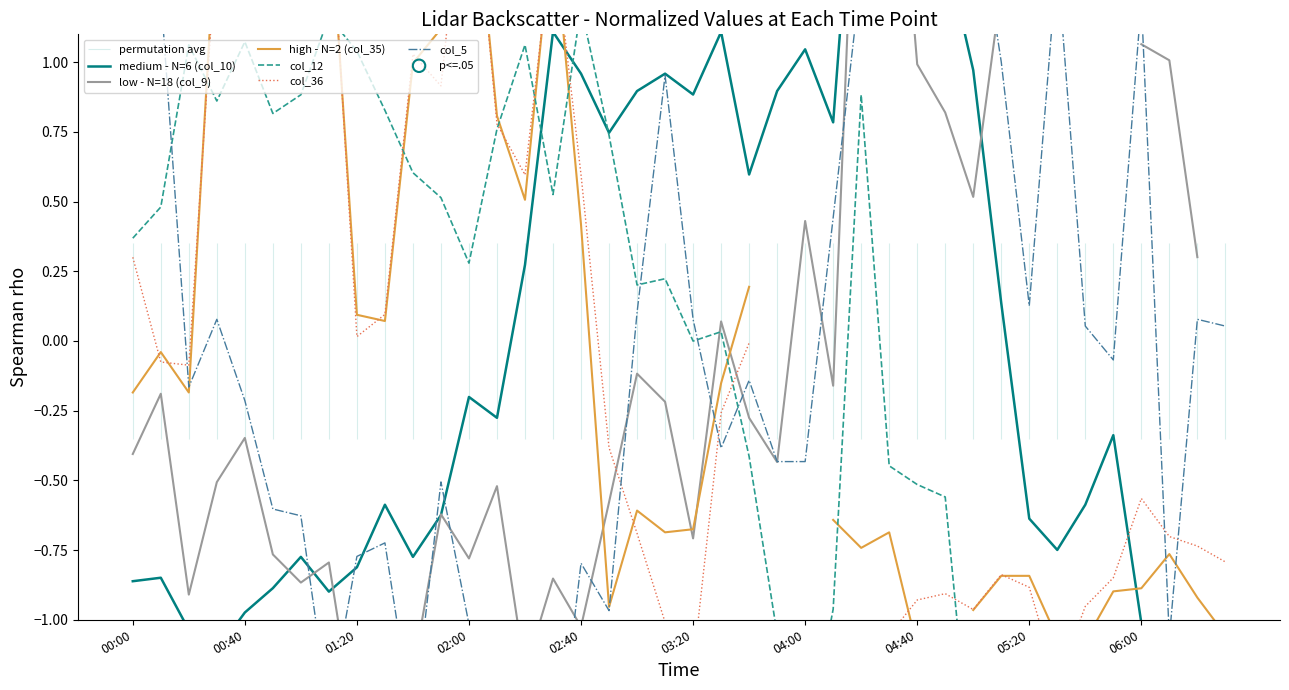

At how many categories does at least one series exceed -1?

40